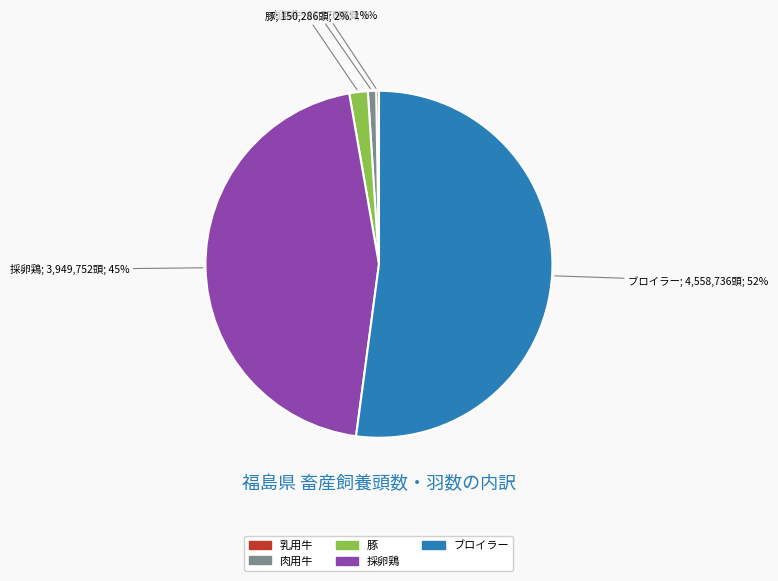

Is 肉用牛 the majority of the pie?

No